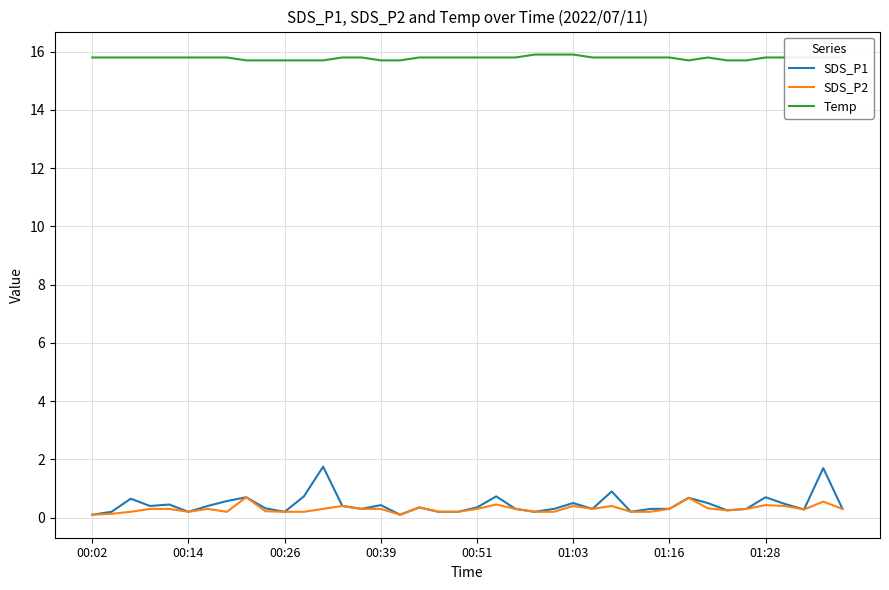

Which series has the largest total across all categories?

Temp